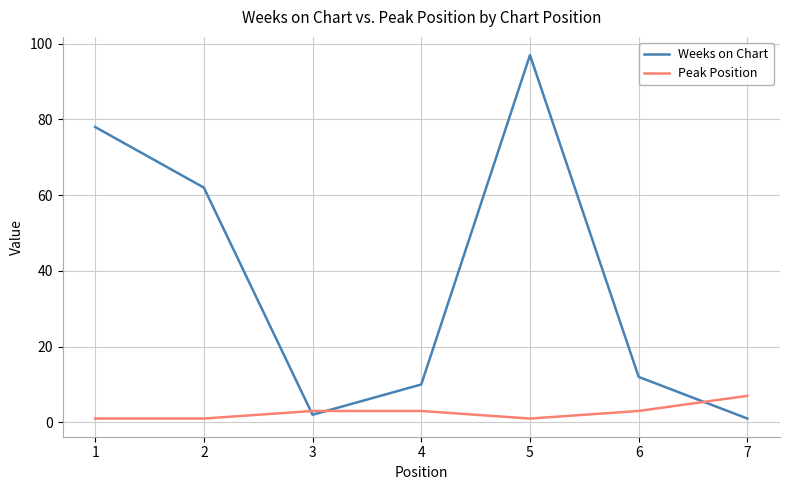

Which category has the highest value across all series?

5